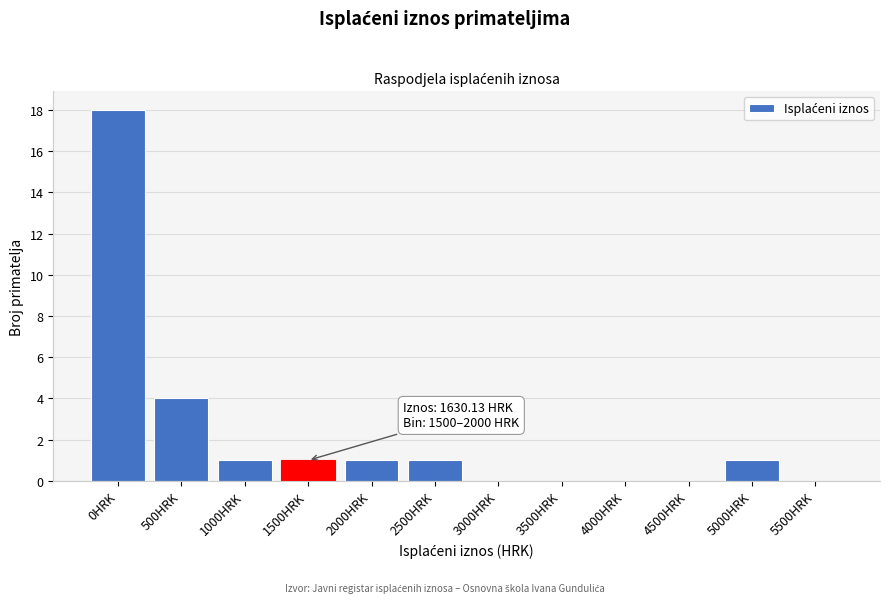

Reading left to right, transcribe all the data shown in this chart.

0HRK=18	500HRK=4	1000HRK=1	1500HRK=1	2000HRK=1	2500HRK=1	3000HRK=0	3500HRK=0	4000HRK=0	4500HRK=0	5000HRK=1	5500HRK=0